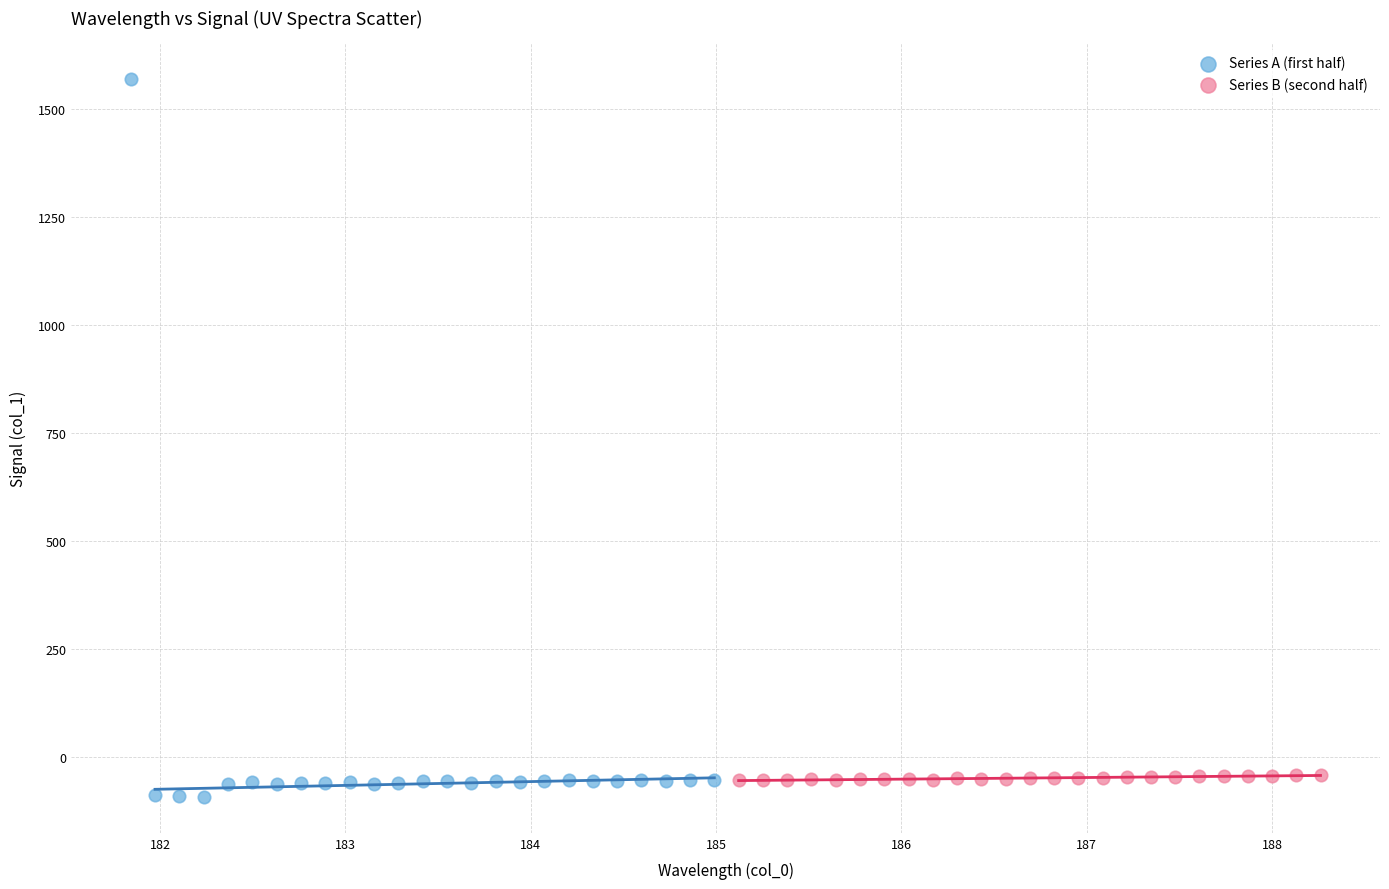

Which series has the widest spread of Y values?

Series A (first half)